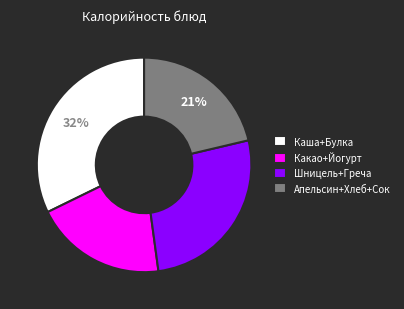

To the nearest percent, what percentage of the pie is Апельсин+Хлеб+Сок?

21%